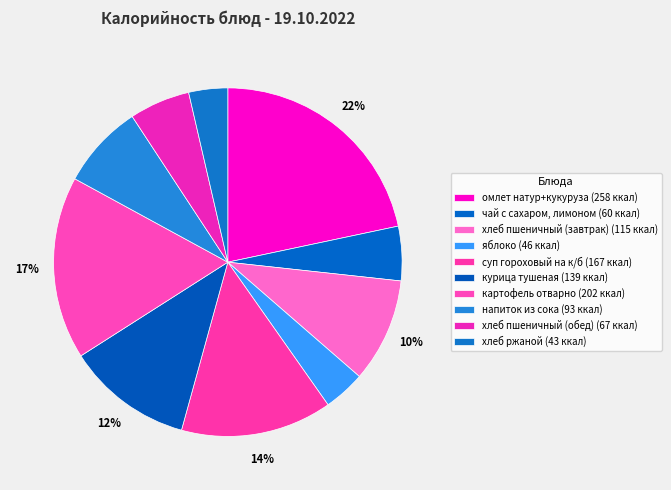

Which category has the biggest portion of the pie?

омлет натур+кукуруза